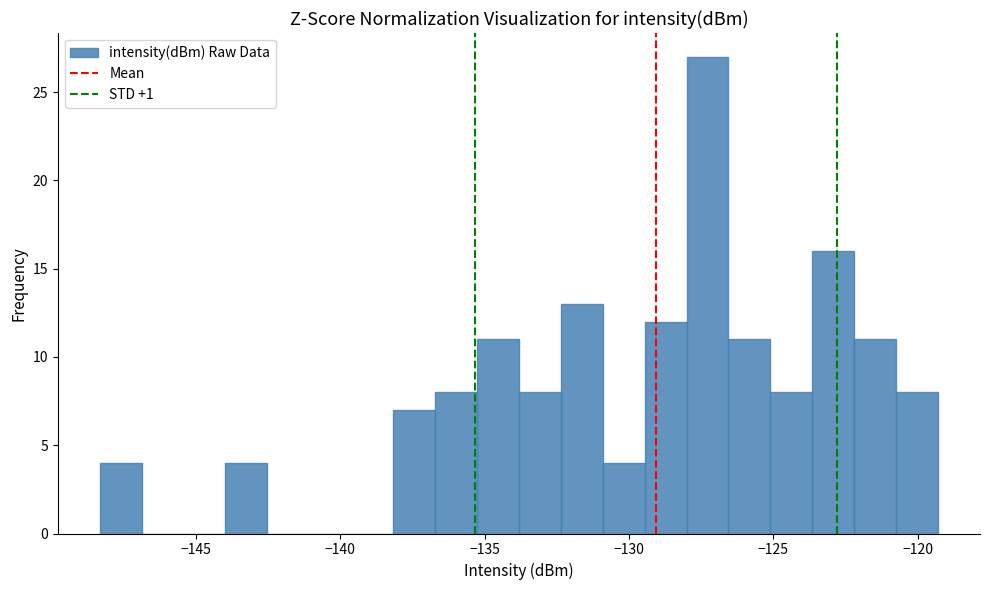

Around what value on the x-axis is the tallest bar? Give the approximate position of its centre, as read against the axis.

-127.5